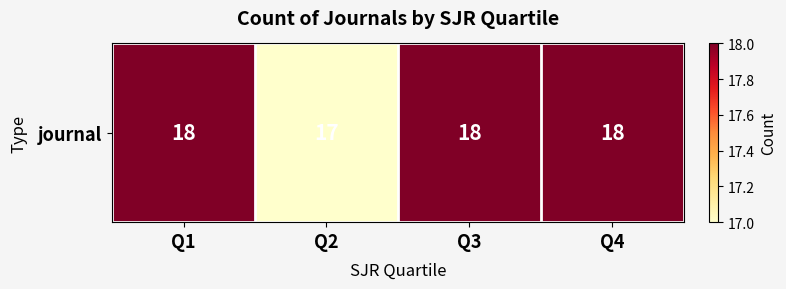

Rank the categories by value from lowest to highest.

Q2, Q1, Q3, Q4